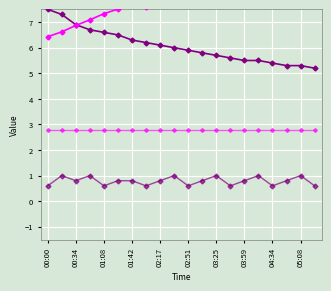

Which series has the largest range (max minus min)?

Temp